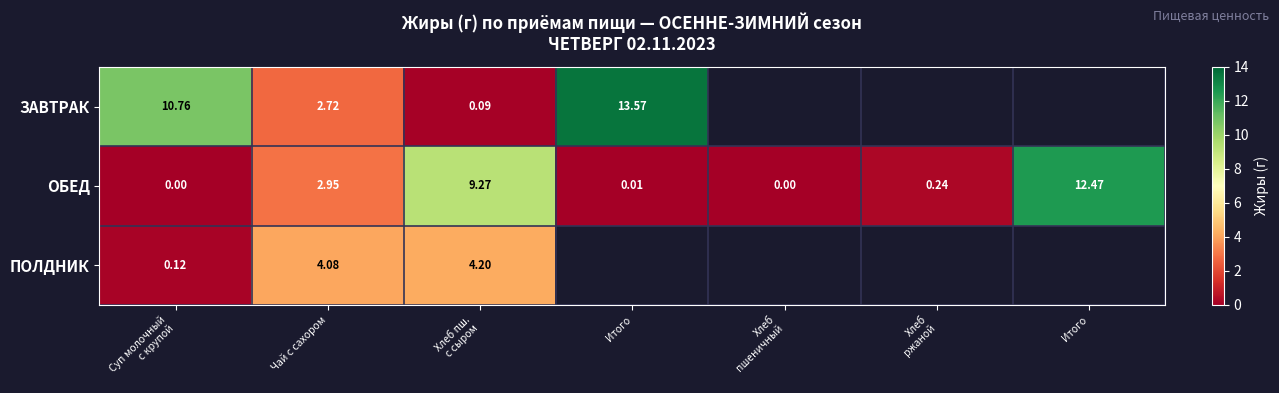

Which series has the largest total across all categories?

ОБЕД